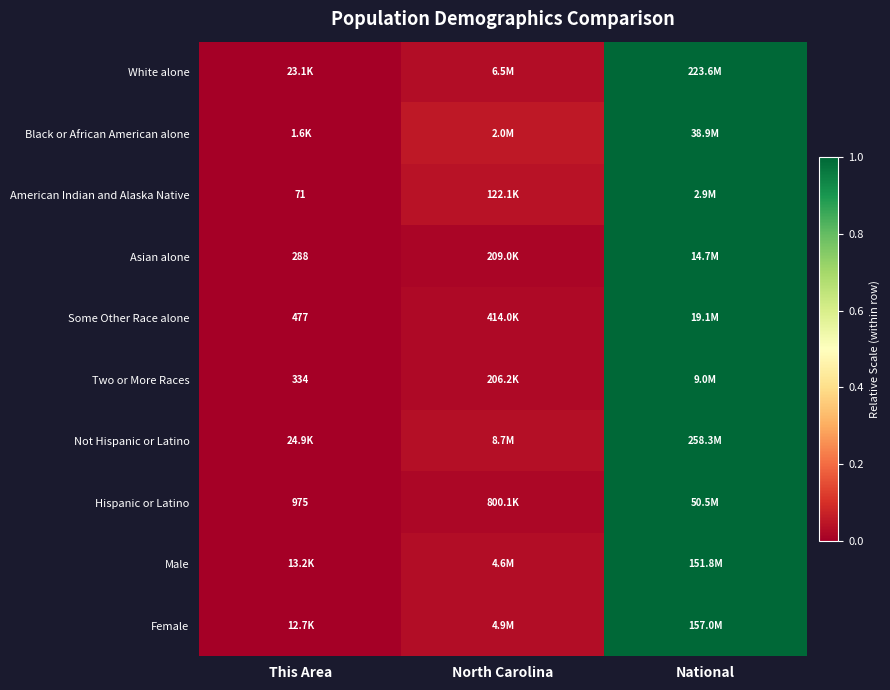

True or false: Female has a value of 0.3 at National.

False